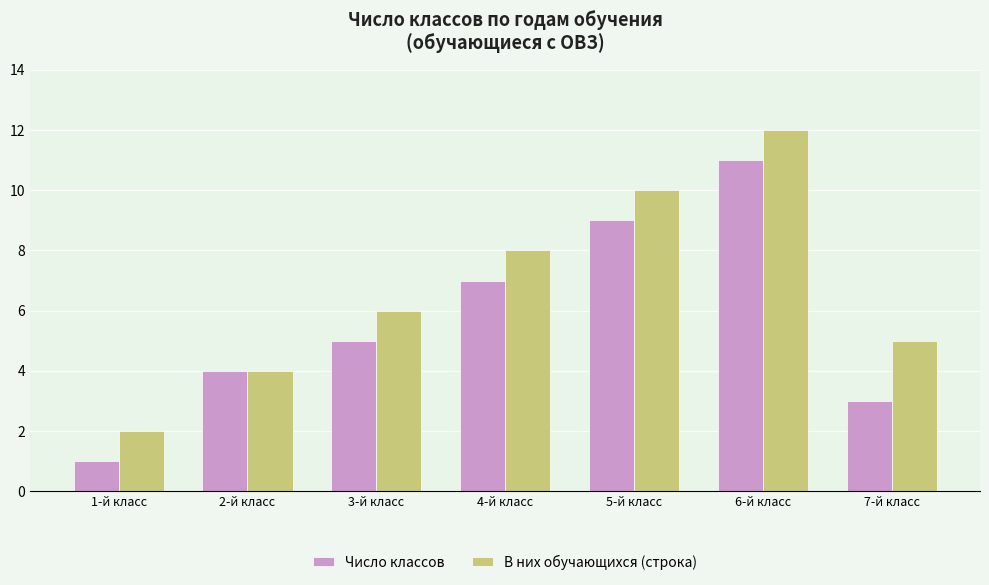

Count the number of data series in this chart.

2